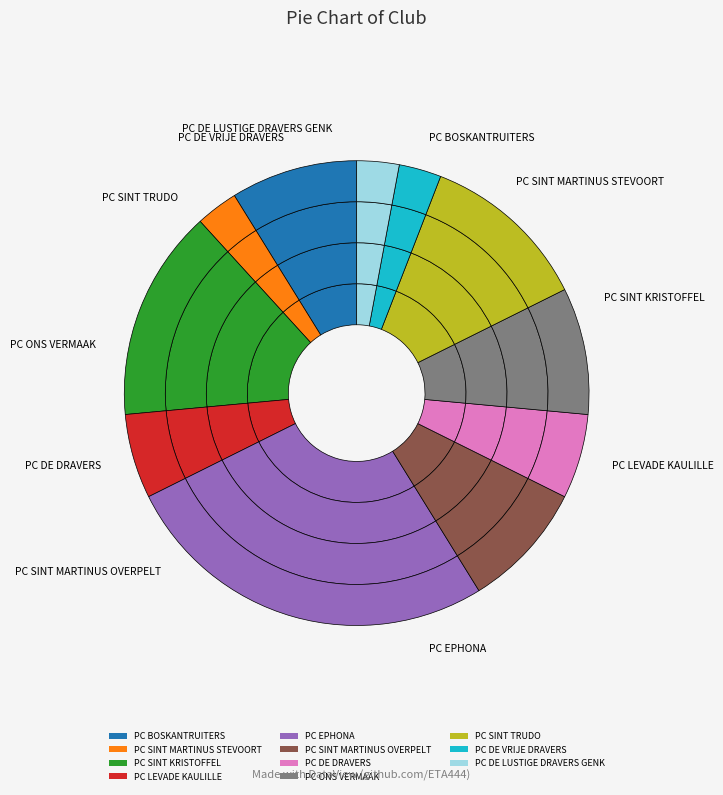

To the nearest percent, what is the difference between the PC DE LUSTIGE DRAVERS GENK and PC BOSKANTRUITERS slice percentages?

6%